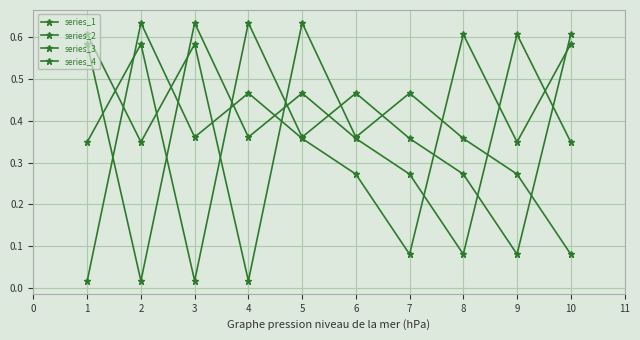

Is this an area chart (filled region under the line)?

No